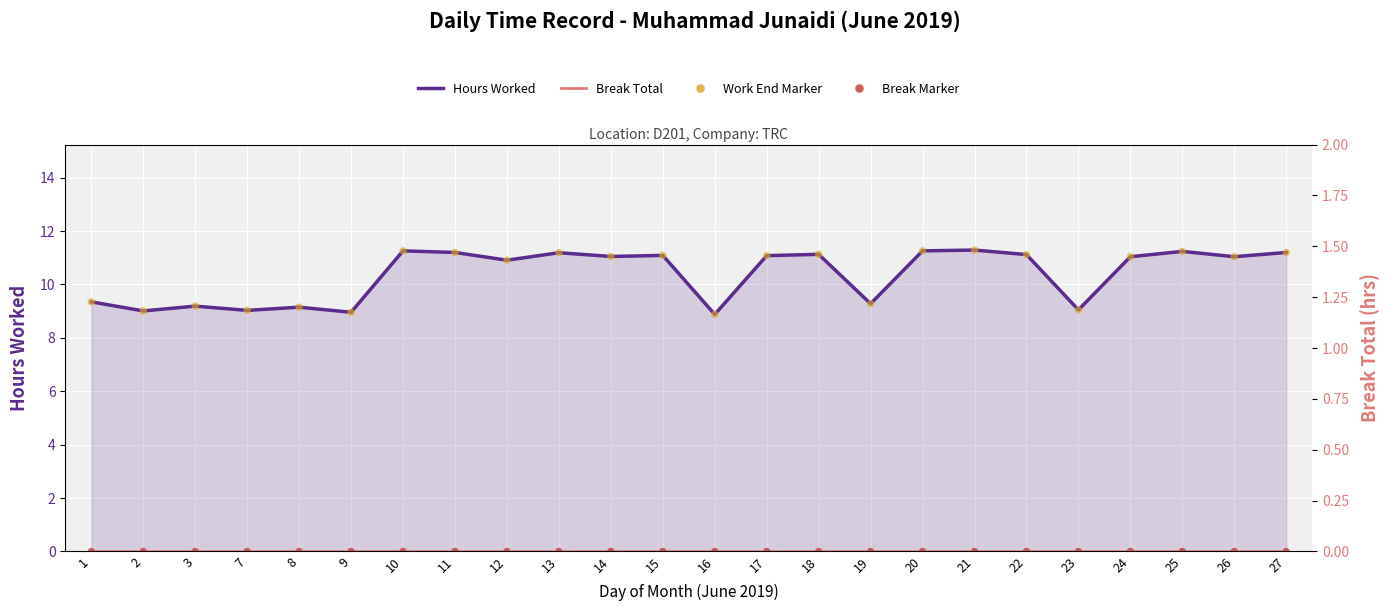

At which category is the sum across all series the highest?

21